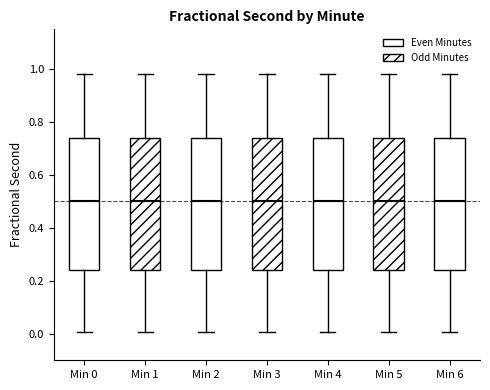

Where does the upper whisker of the box for Min 4 end on the y-axis? The values are not printed on the chart, so give them approximately, as read against the axis.

0.98